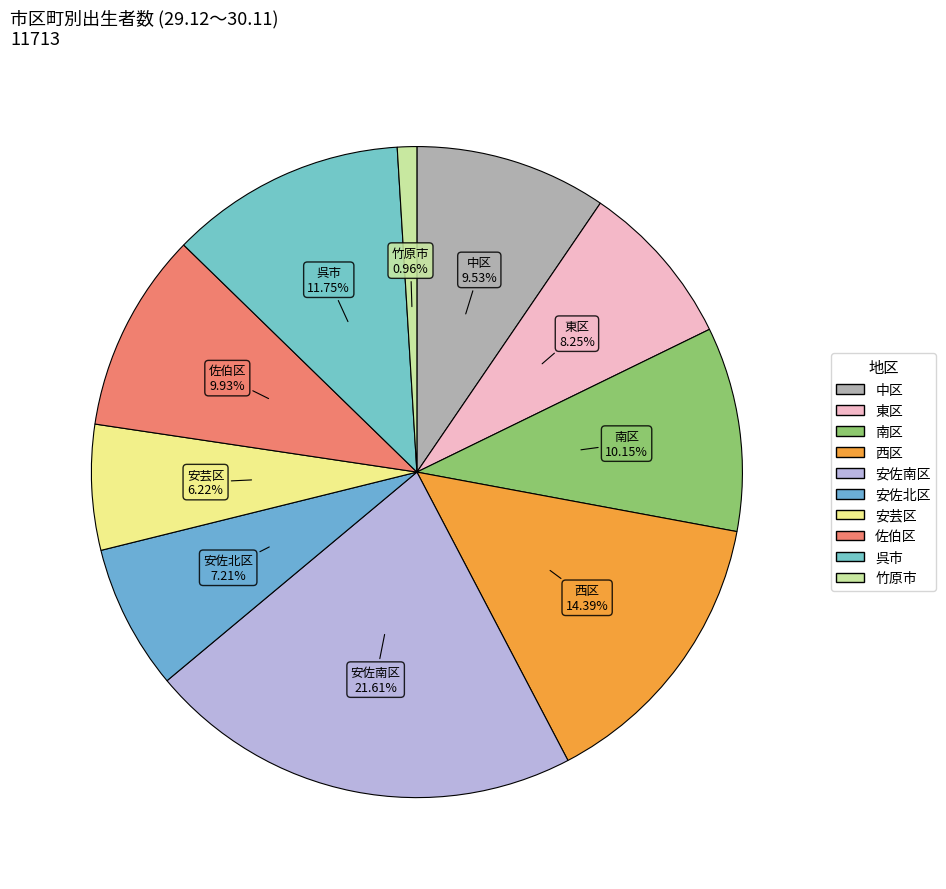

How many slices are in this pie chart?

10